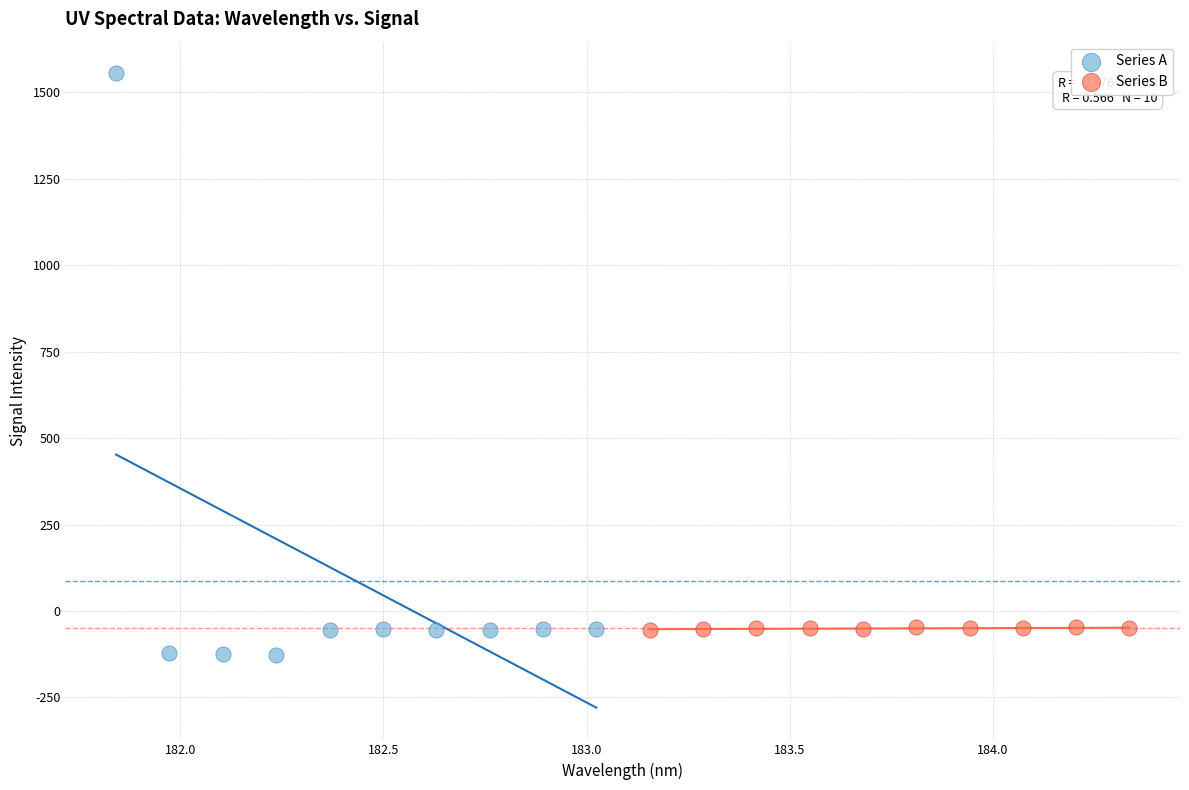

Which series has the widest spread of Y values?

Series A